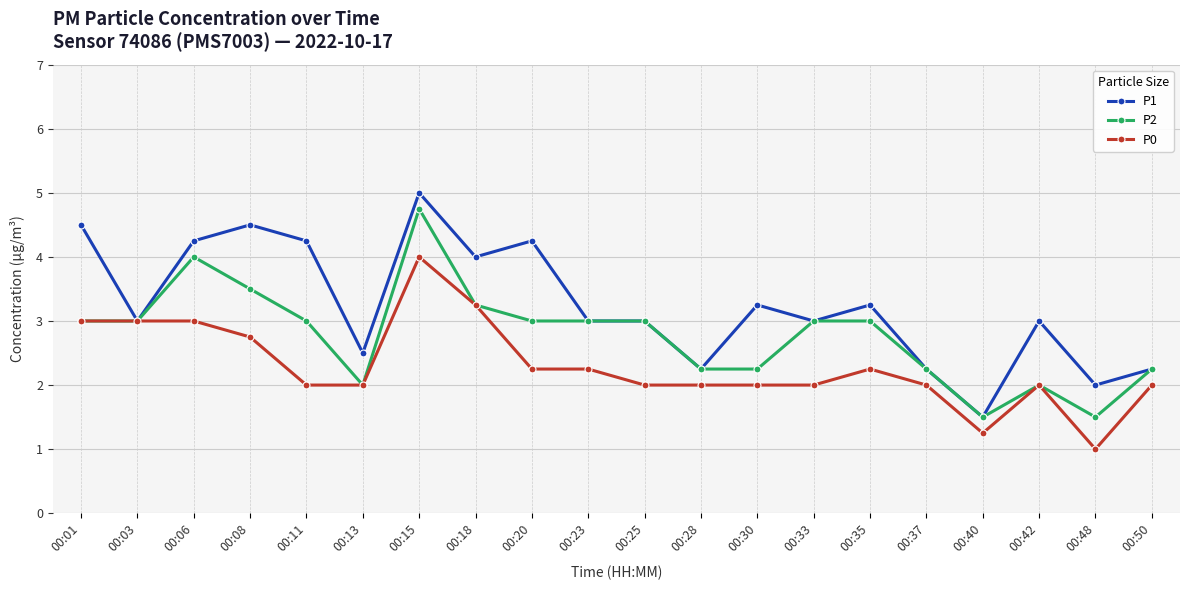

What is the sum of the P1 values at 00:37 and 00:01?

6.8